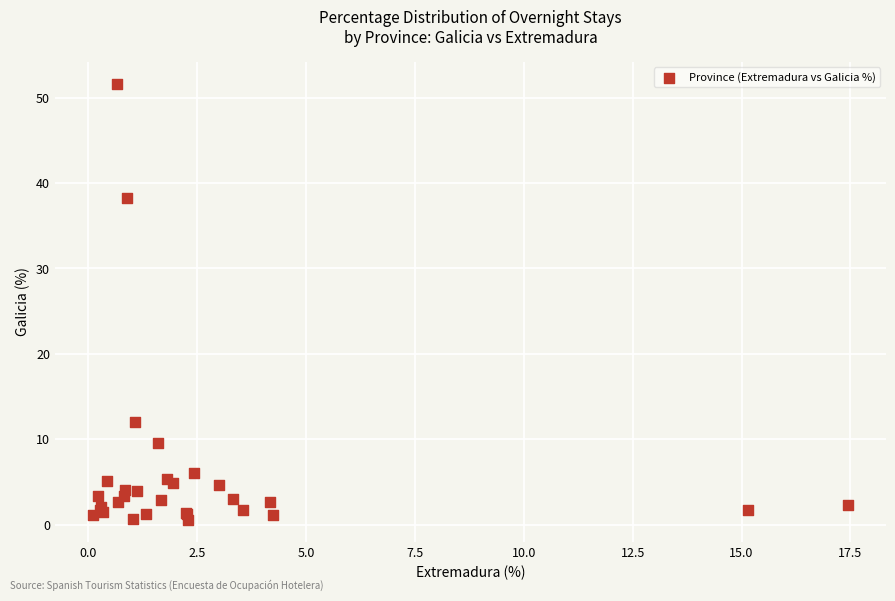

What Y value in the scatter plot is closest to 26?

38.3